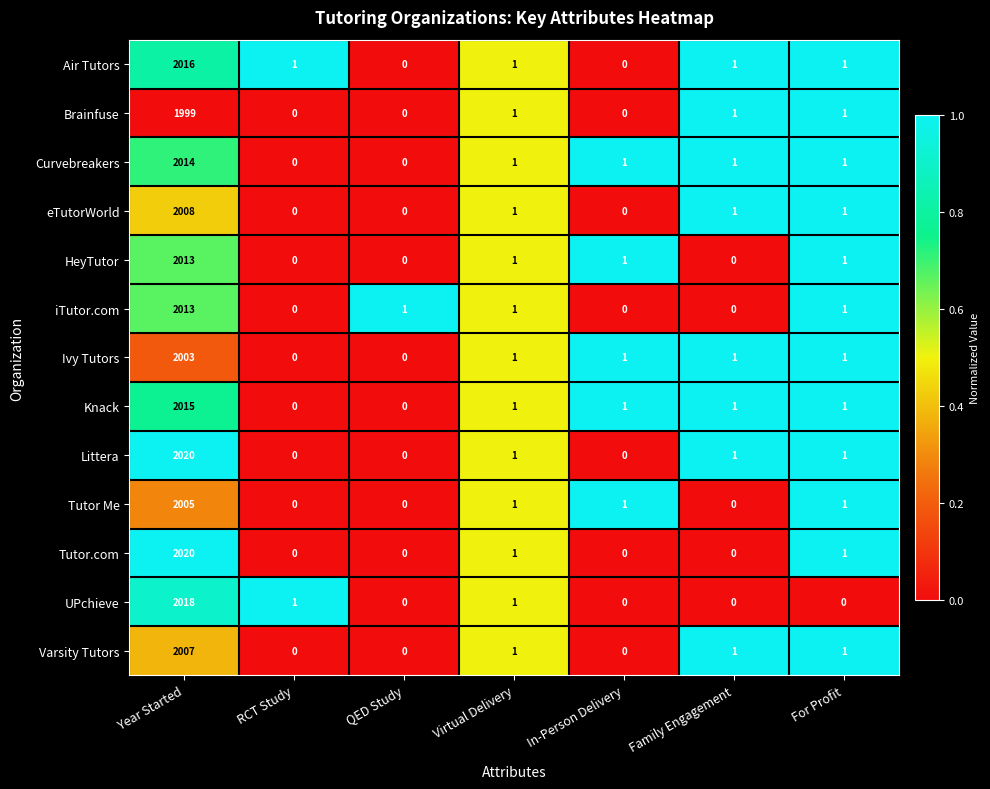

What is the highest value of the Tutor.com series?

2020